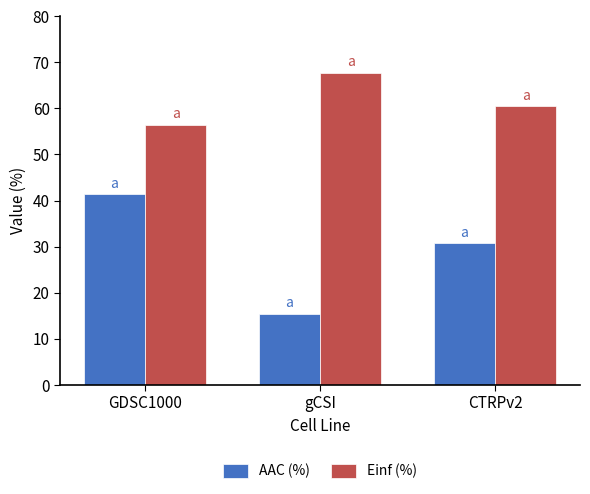

The Einf (%) series shows 38.3 at gCSI. True or false?

False